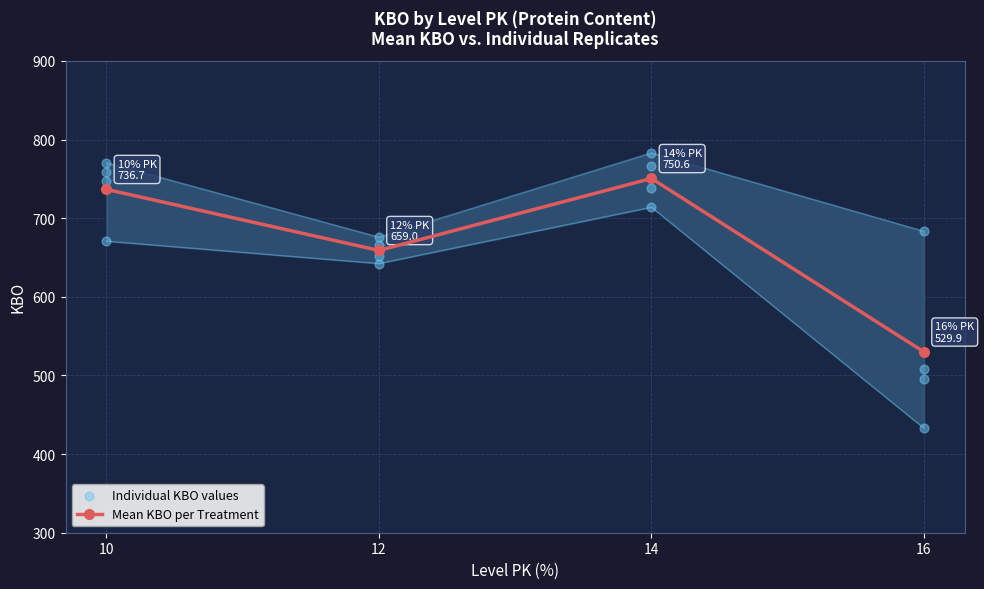

What are all the series names shown in the legend?

Mean KBO per Treatment, Individual KBO values